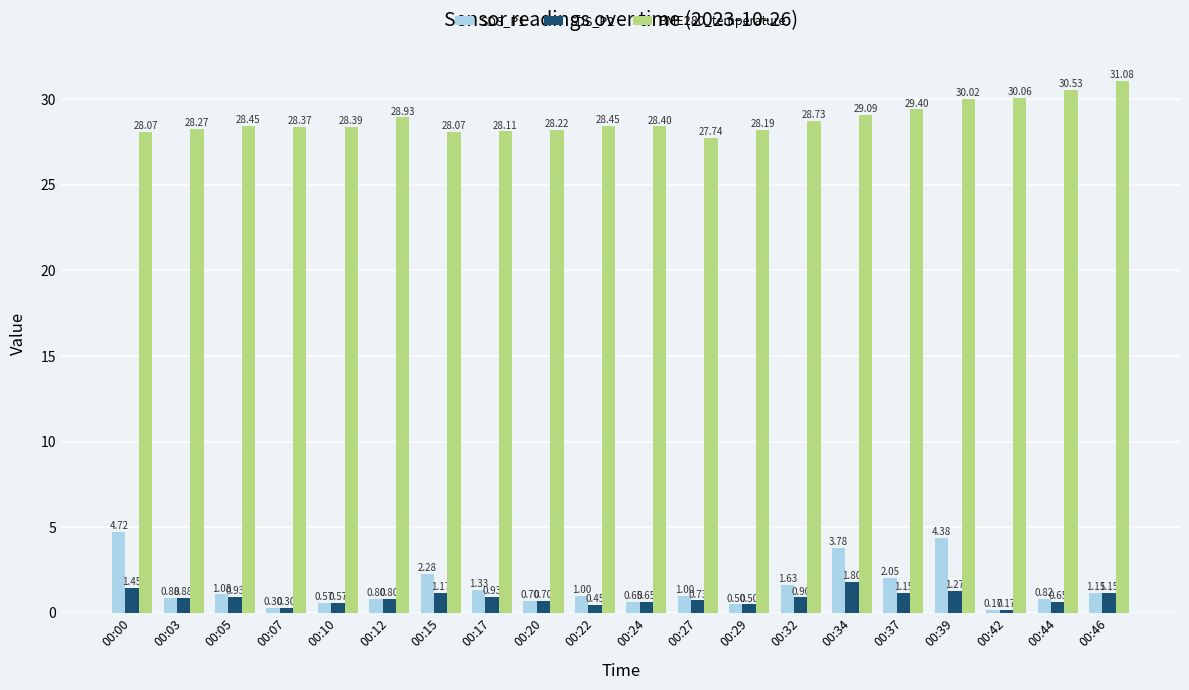

Rank the series by their maximum value, from lowest to highest.

SDS_P2, SDS_P1, BME280_temperature